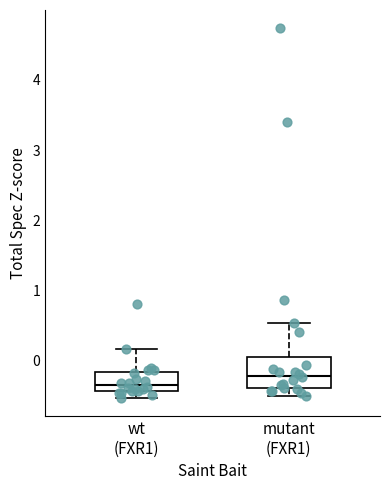

Reading left to right, read every box against the y-axis: the position of its median line, the range the box covers, and the ends of its whiskers. The values are not printed on the chart, so give them approximately, as read against the axis.

wt (FXR1): median -0.3, box -0.4 to -0.2, whiskers -0.5 to 0.2
mutant (FXR1): median -0.2, box -0.4 to 0.0, whiskers -0.5 to 0.5